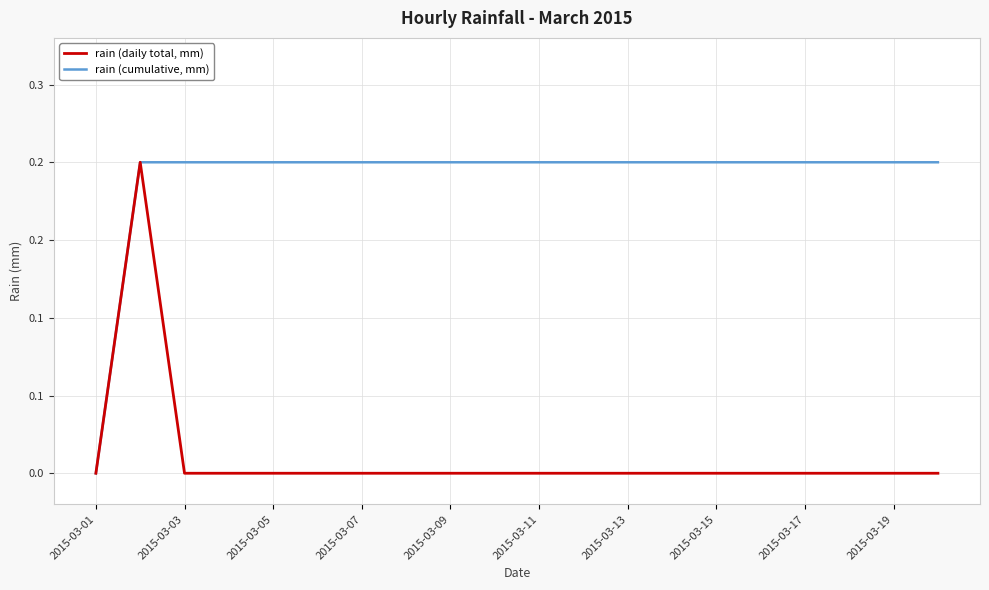

Does the chart have visible grid lines?

Yes